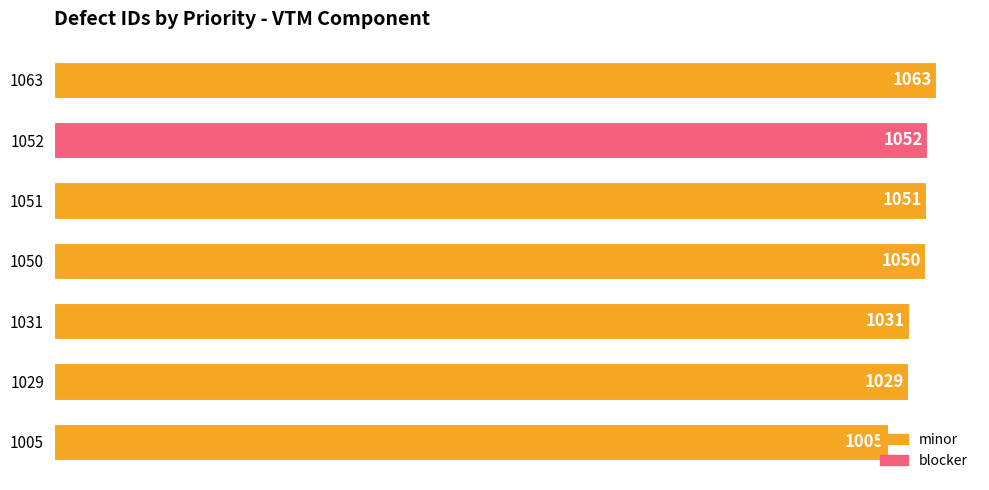

List the labels in order of value, smallest first.

1005, 1029, 1031, 1050, 1051, 1052, 1063